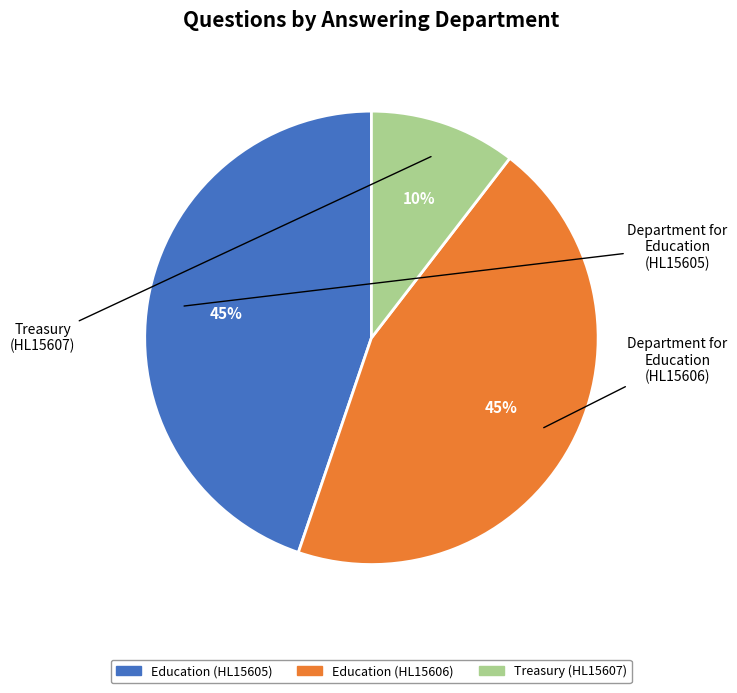

Which category has the smallest portion of the pie?

Treasury (HL15607)